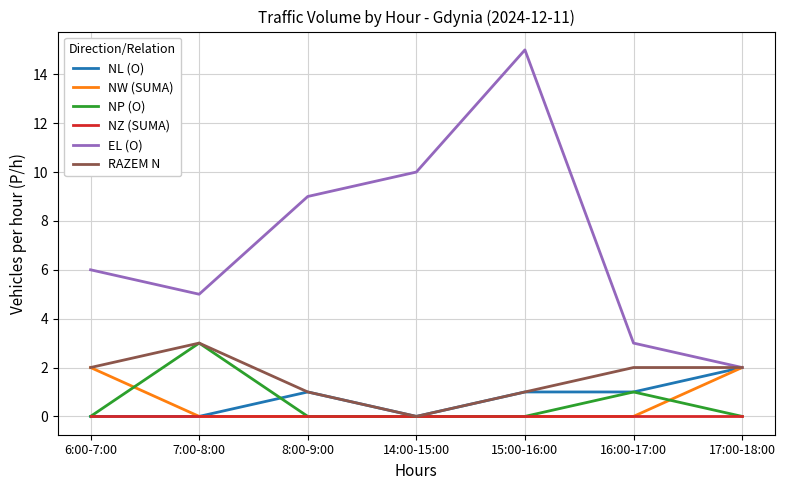

True or false: NP (O) and EL (O) cross at least once.

False